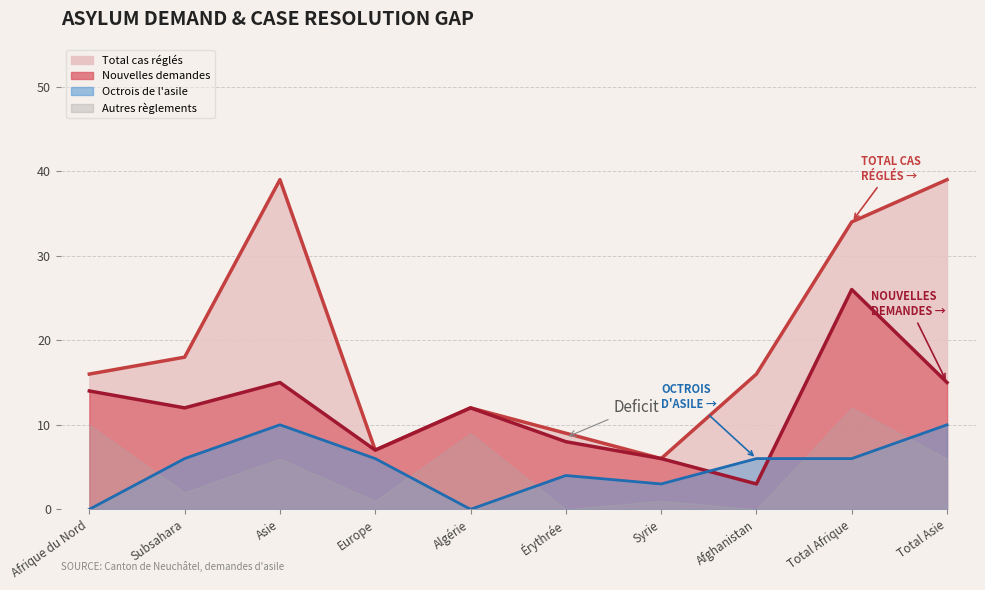

What is the spread (max minus min) of values at Subsahara?

12